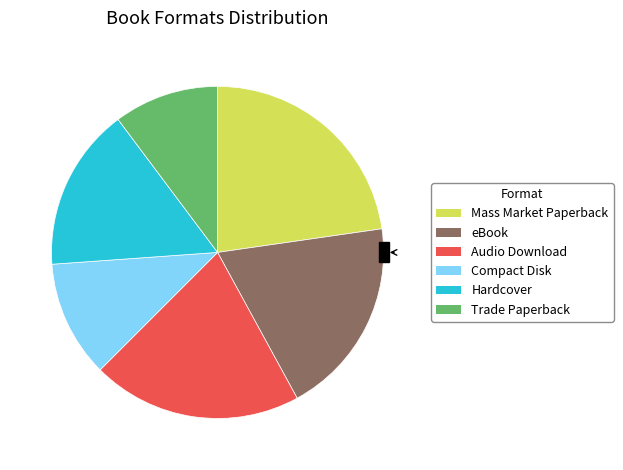

How many slices are in this pie chart?

6